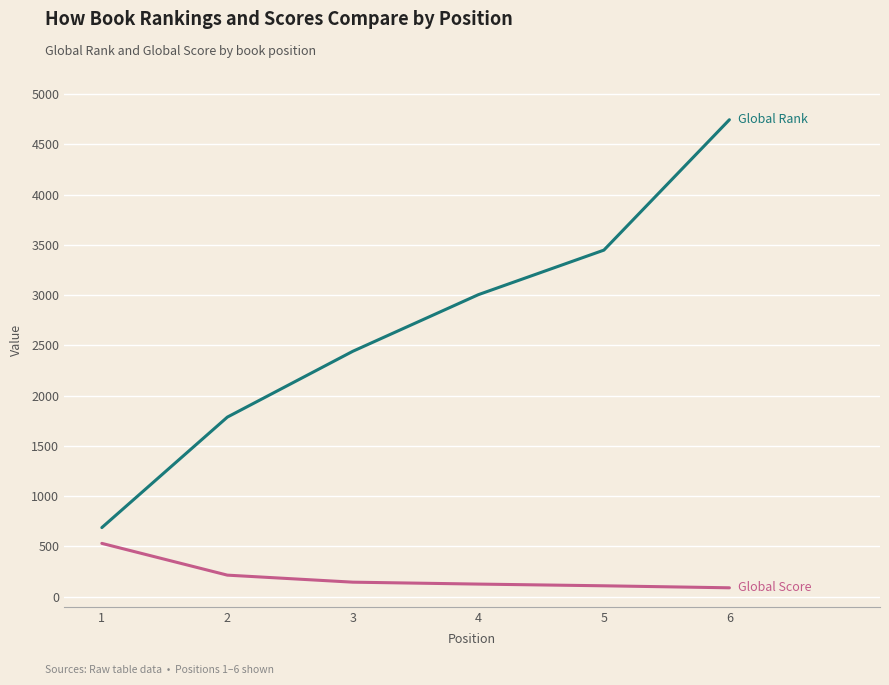

What is the maximum value shown in the chart?

4745